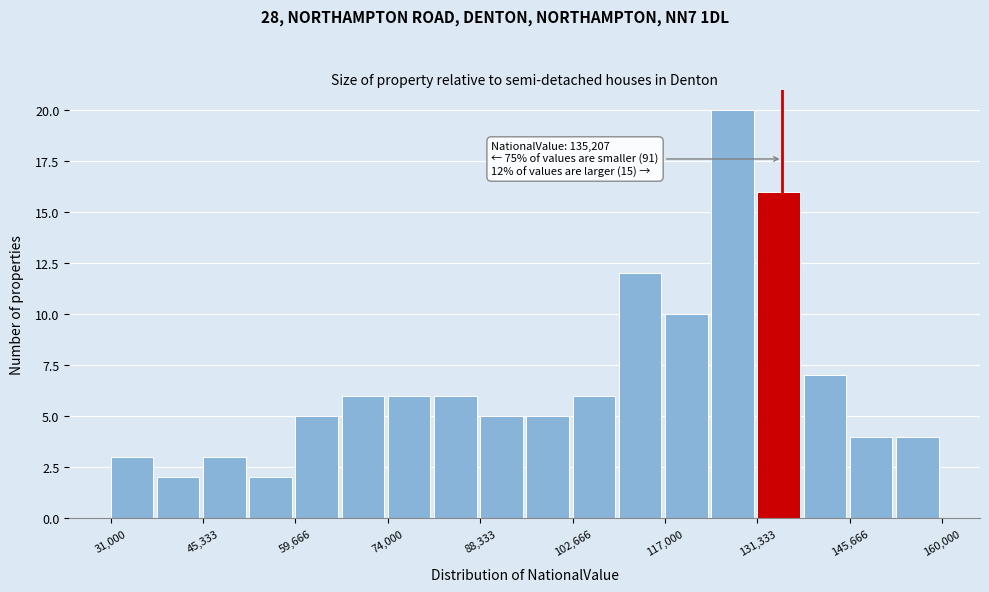

Around what value on the x-axis is the tallest bar? Give the approximate position of its centre, as read against the axis.

128000